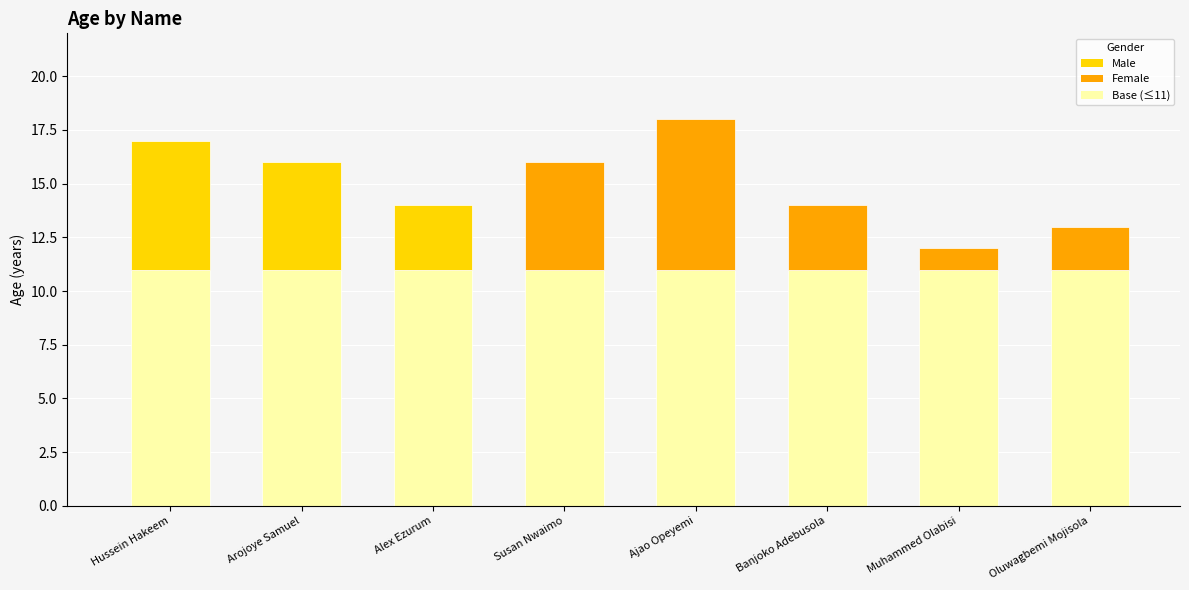

What is the ratio of the value at Hussein Hakeem to the value at Banjoko Adebusola?

1.2